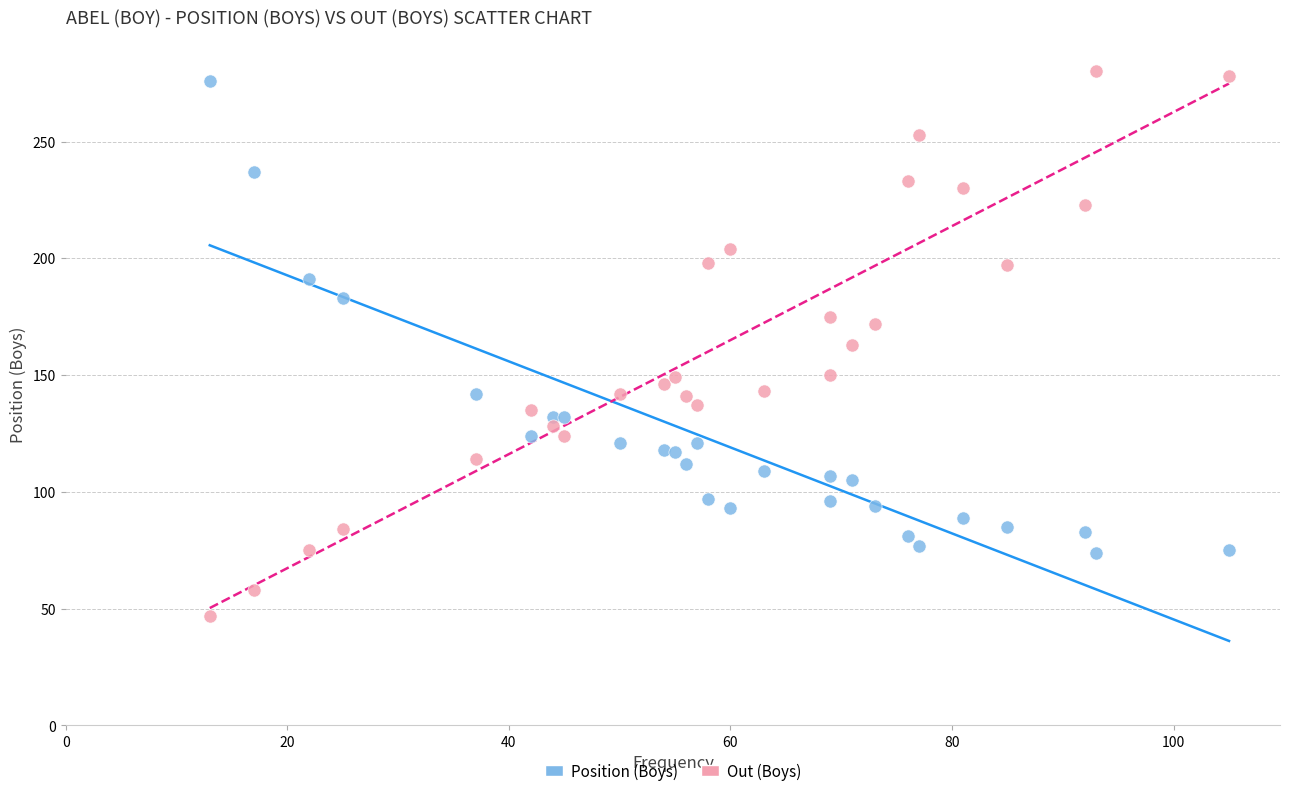

What are all the series names shown in the legend?

Position (Boys), Out (Boys)